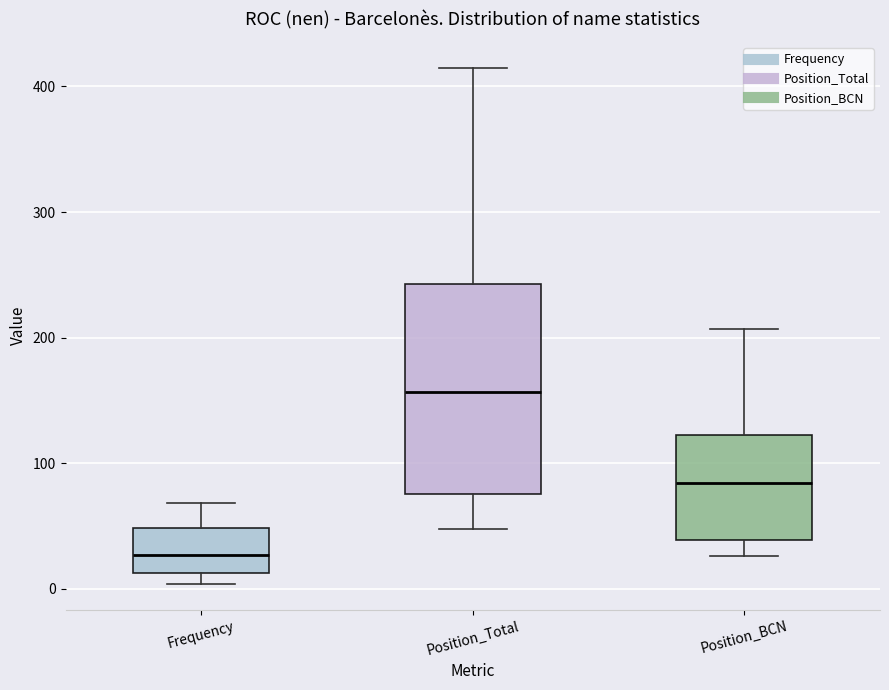

Where does the upper whisker of the box for Position_Total end on the y-axis? The values are not printed on the chart, so give them approximately, as read against the axis.

420